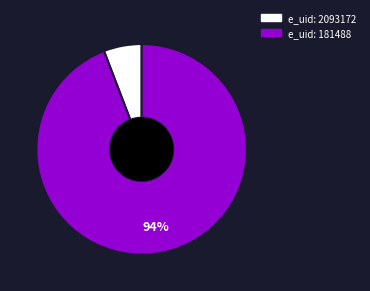

To the nearest percent, what is the difference between the largest and smallest slice percentages?

88%